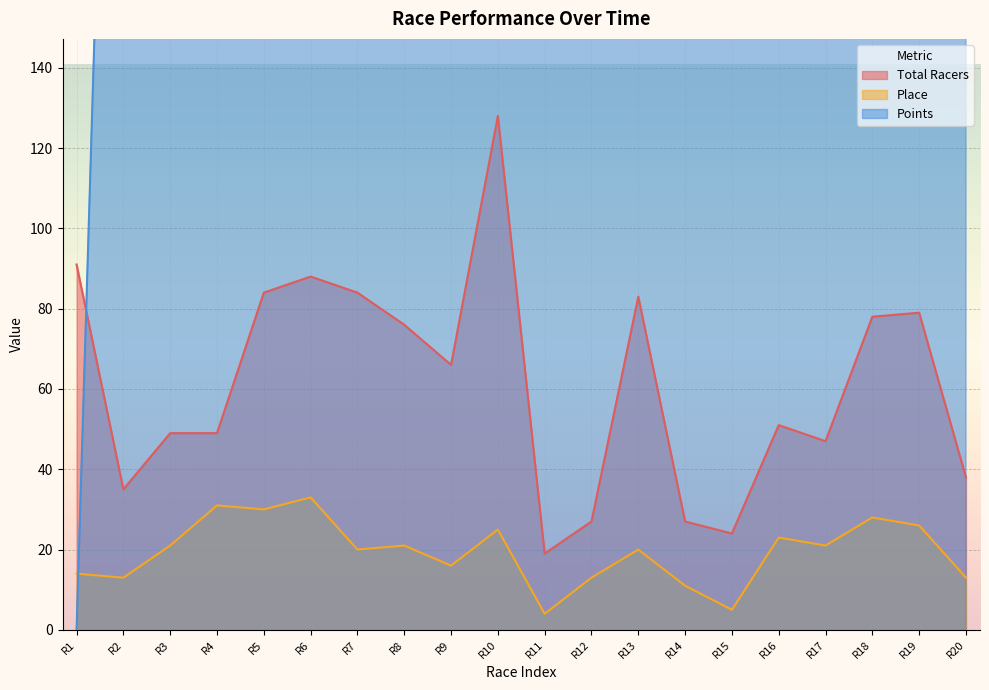

What is the maximum value for Points?

387.1